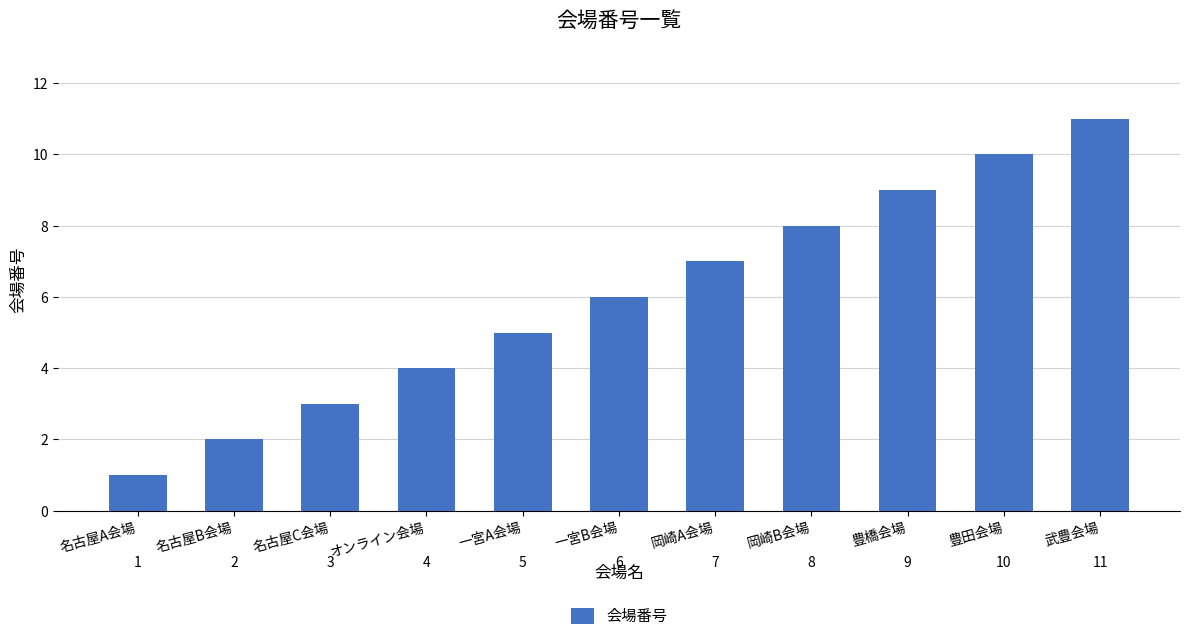

What position from the right is オンライン会場?

8